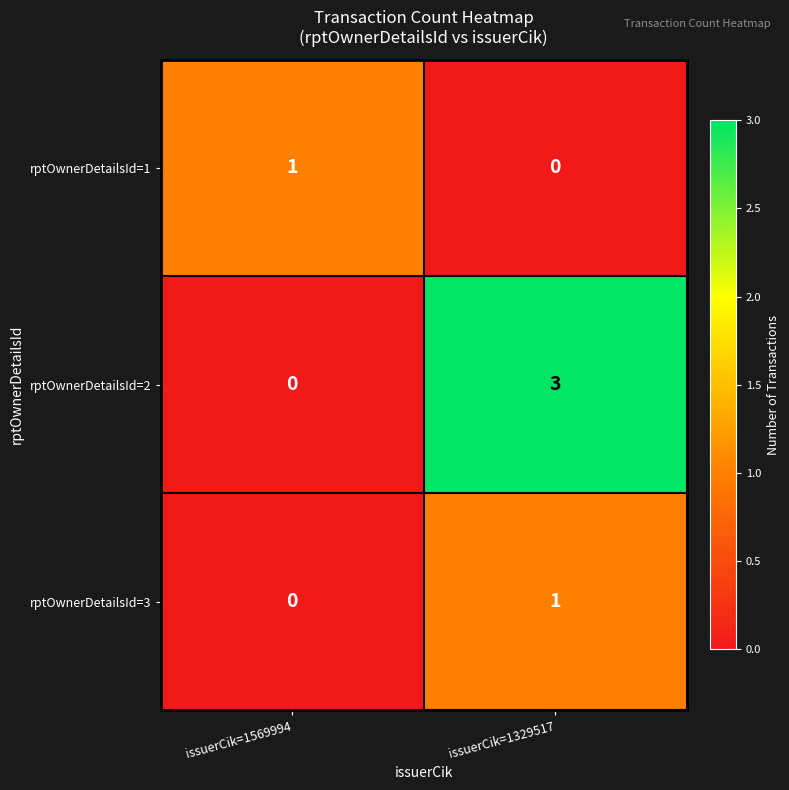

How many data points in rptOwnerDetailsId=3 are less than 1?

1